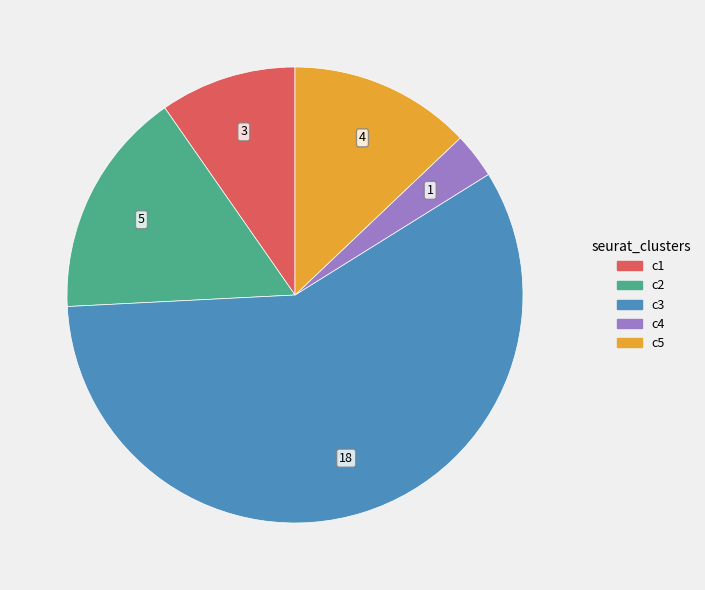

Count the number of slices in the pie.

5